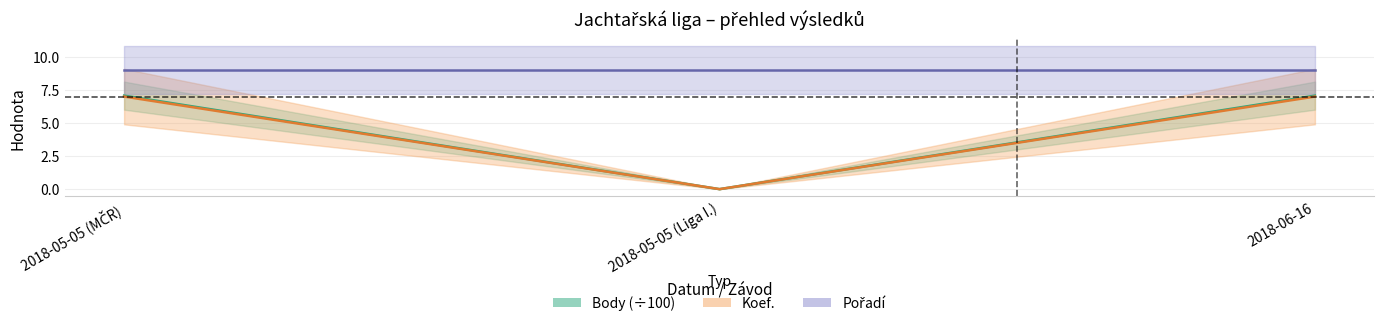

The value of Koef. at 2018-06-16 is 3.4. True or false?

False